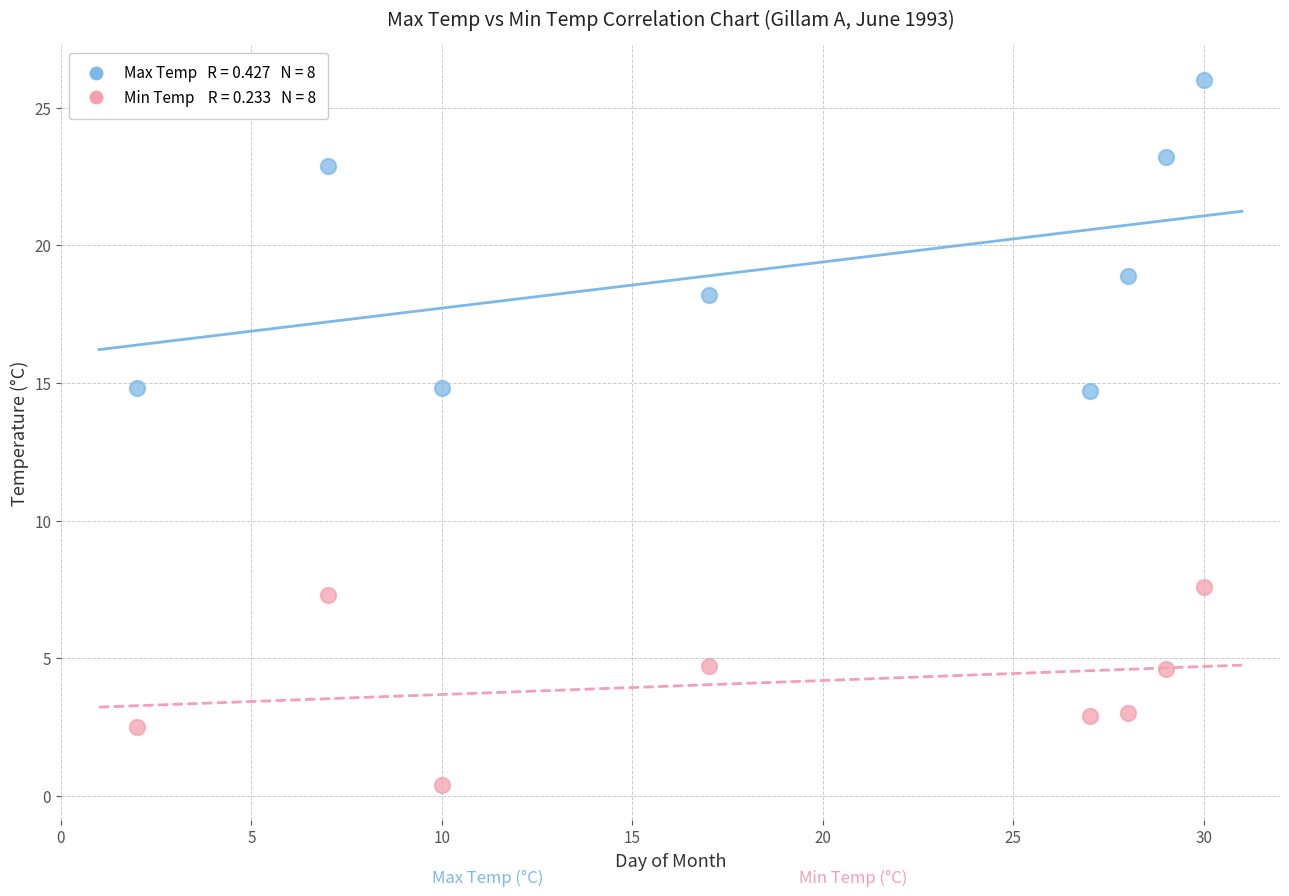

Across all data points, what is the range of Y values (max minus min)?

25.6